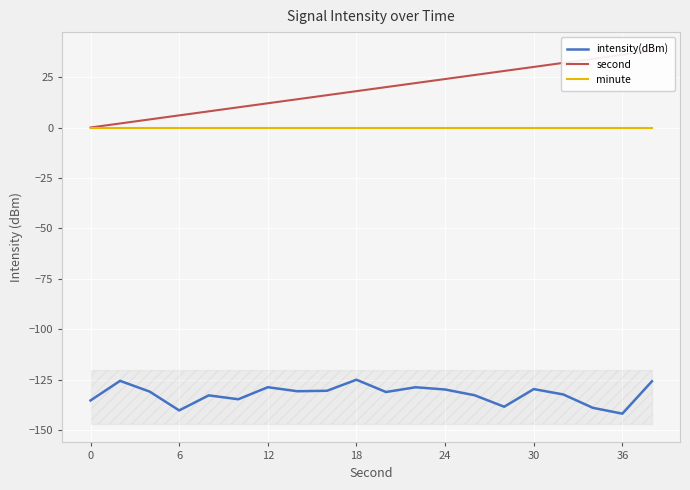

True or false: intensity(dBm) and minute cross at least once.

False